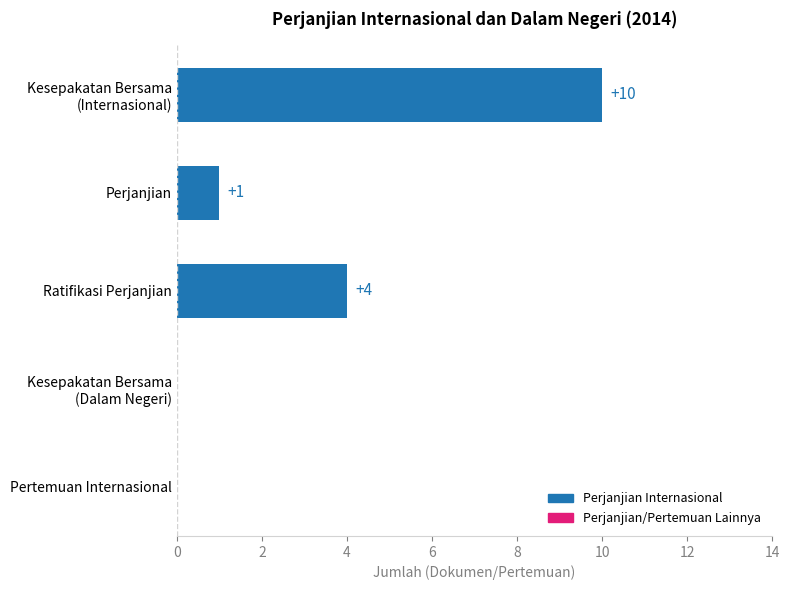

True or false: the data shows 4 at Ratifikasi Perjanjian.

True